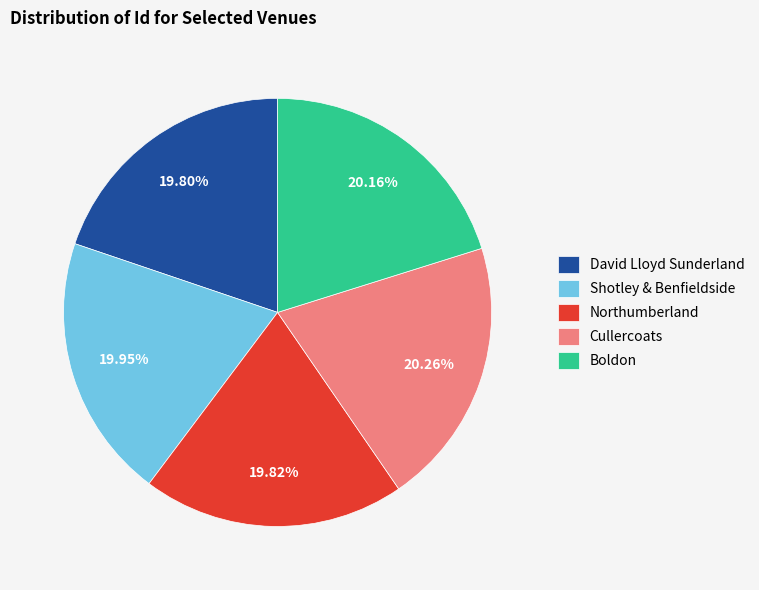

Is there a majority slice in this chart?

No